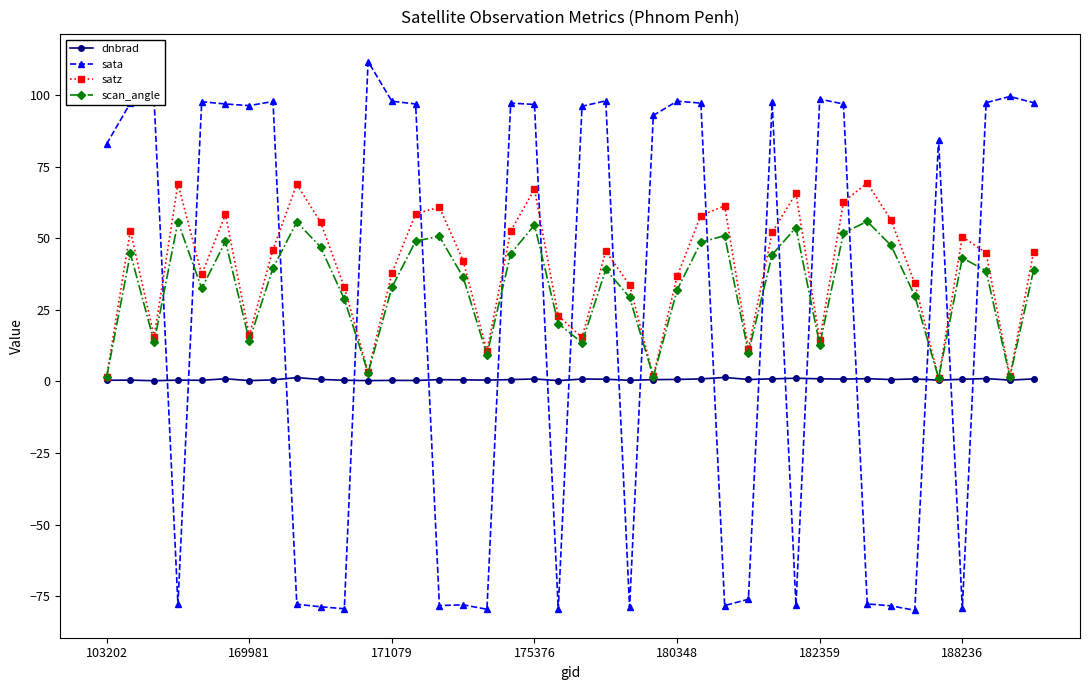

In scan_angle, how many points are higher than both neighbors (excluding endpoints)?

11